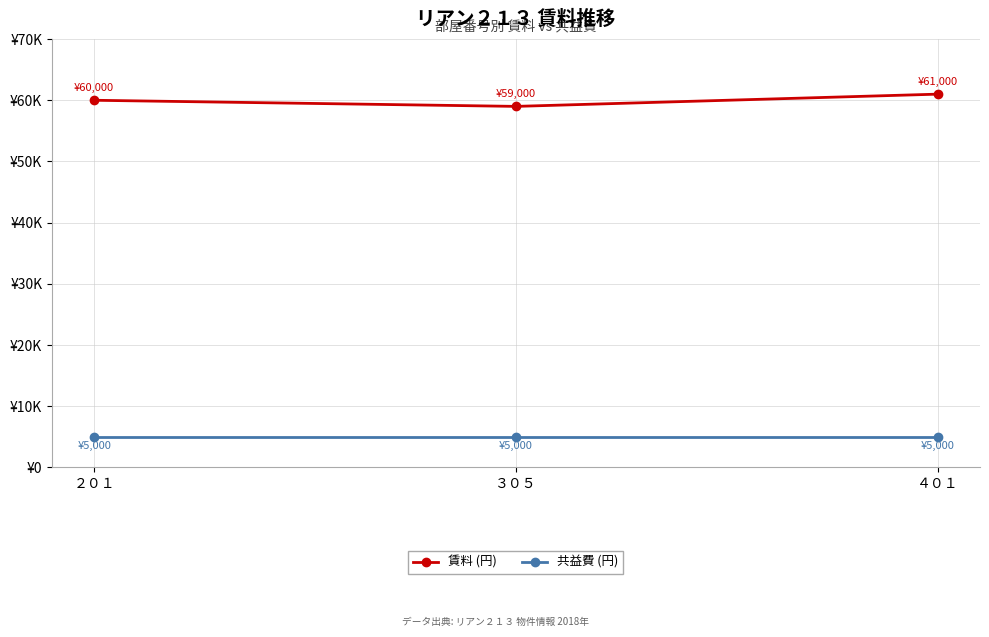

Does the chart have visible grid lines?

Yes